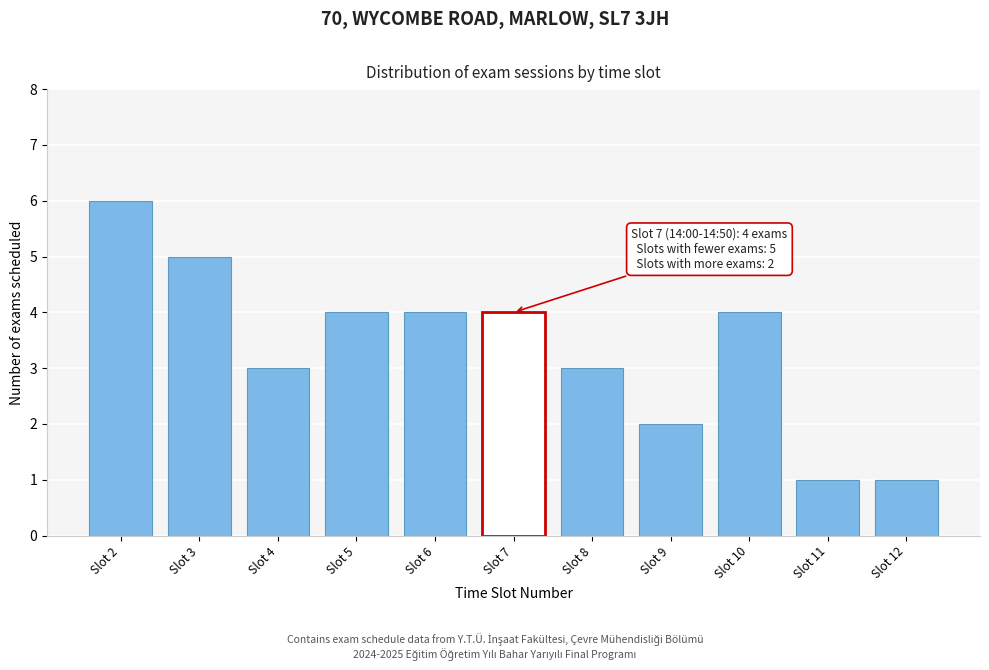

Reading right to left, transcribe all the data shown in this chart.

Slot 12=1	Slot 11=1	Slot 10=4	Slot 9=2	Slot 8=3	Slot 7=4	Slot 6=4	Slot 5=4	Slot 4=3	Slot 3=5	Slot 2=6